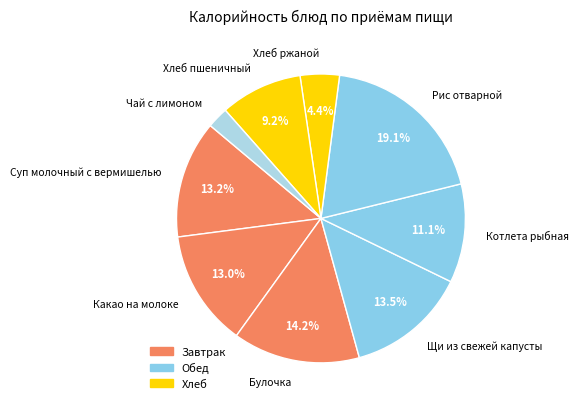

To the nearest percent, what percentage of the pie is Рис отварной?

19%